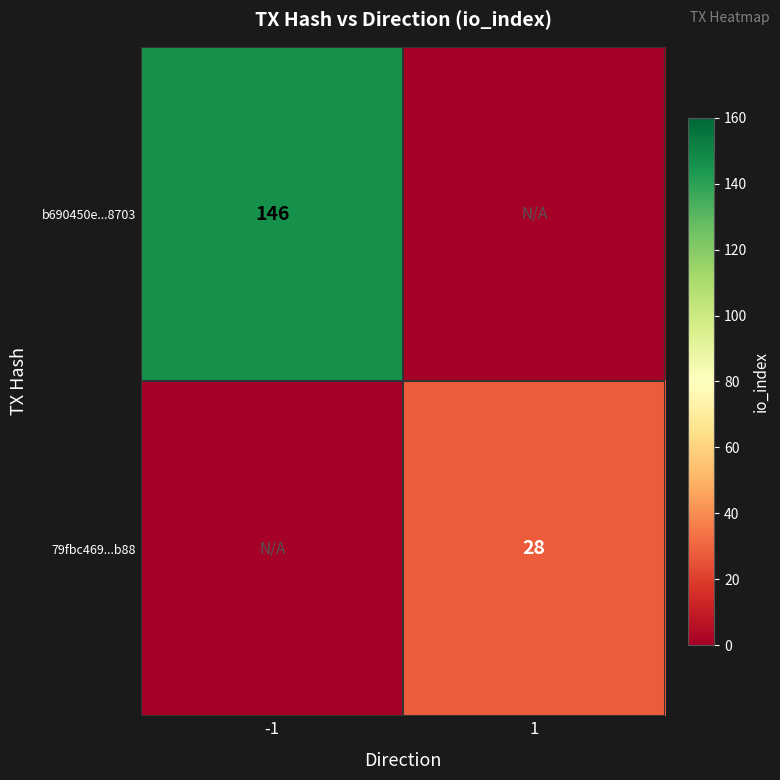

How many series are shown in this chart?

2